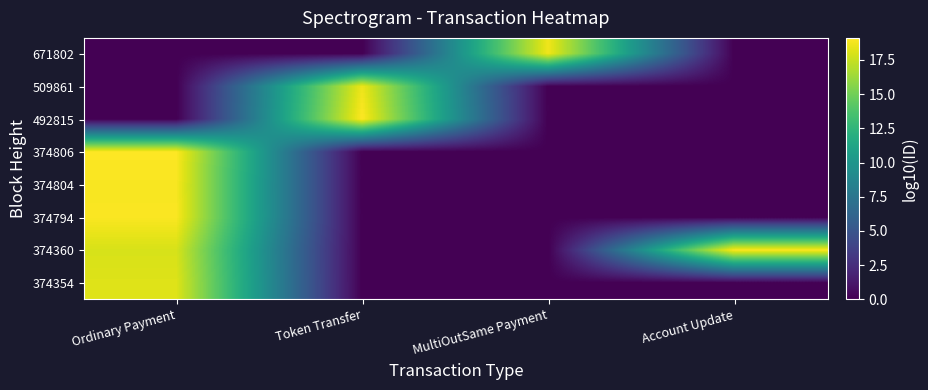

Reading right to left, what are all the values shown in this chart?

374354: Account Update=0.0	MultiOutSame Payment=0.0	Token Transfer=0.0	Ordinary Payment=18.2
374360: Account Update=19.1	MultiOutSame Payment=0.0	Token Transfer=0.0	Ordinary Payment=17.9
374794: Account Update=0.0	MultiOutSame Payment=0.0	Token Transfer=0.0	Ordinary Payment=19.0
374804: Account Update=0.0	MultiOutSame Payment=0.0	Token Transfer=0.0	Ordinary Payment=18.9
374806: Account Update=0.0	MultiOutSame Payment=0.0	Token Transfer=0.0	Ordinary Payment=19.1
492815: Account Update=0.0	MultiOutSame Payment=0.0	Token Transfer=19.1	Ordinary Payment=0.0
509861: Account Update=0.0	MultiOutSame Payment=0.0	Token Transfer=18.6	Ordinary Payment=0.0
671802: Account Update=0.0	MultiOutSame Payment=18.7	Token Transfer=0.0	Ordinary Payment=0.0